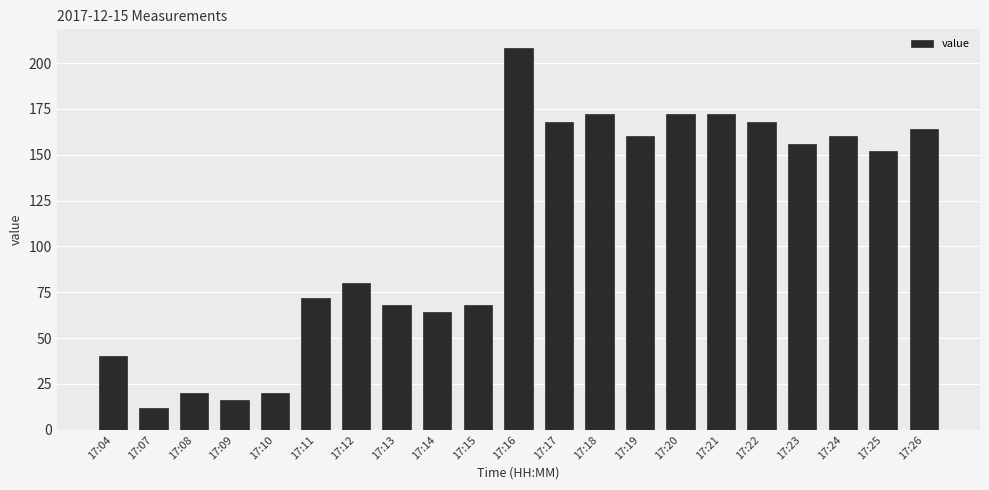

What is the difference between the second highest and second lowest values?

156